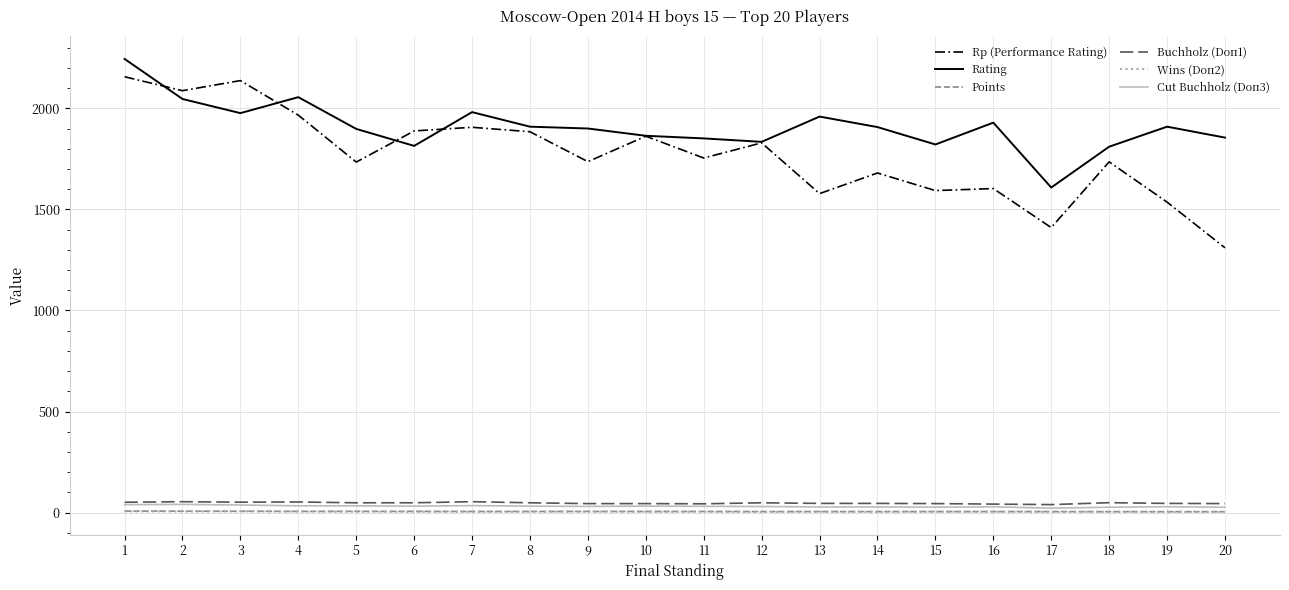

What is the lowest value of the Wins (Doп2) series?

4.0